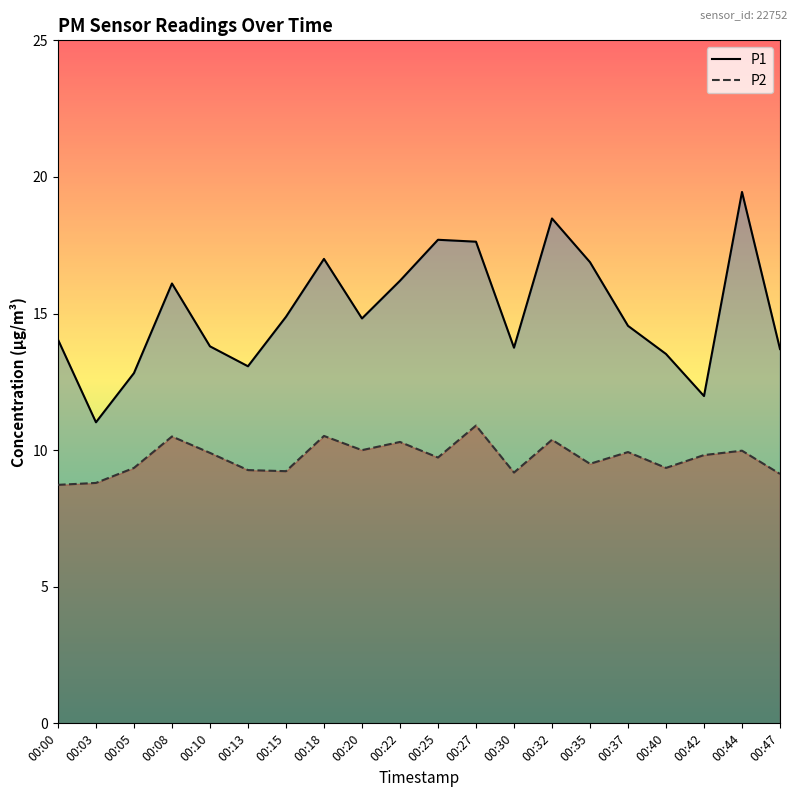

In P2, how many points are higher than both neighbors (excluding endpoints)?

7